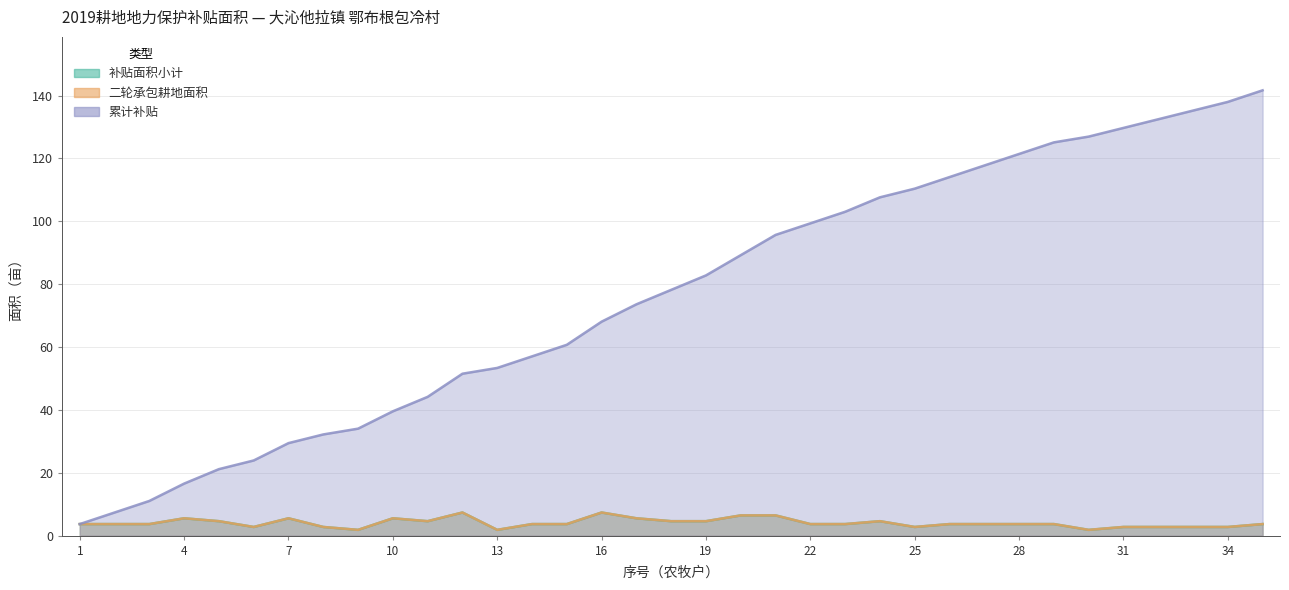

List the series in order of their peak value, lowest first.

补贴面积小计, 二轮承包耕地面积, 累计补贴